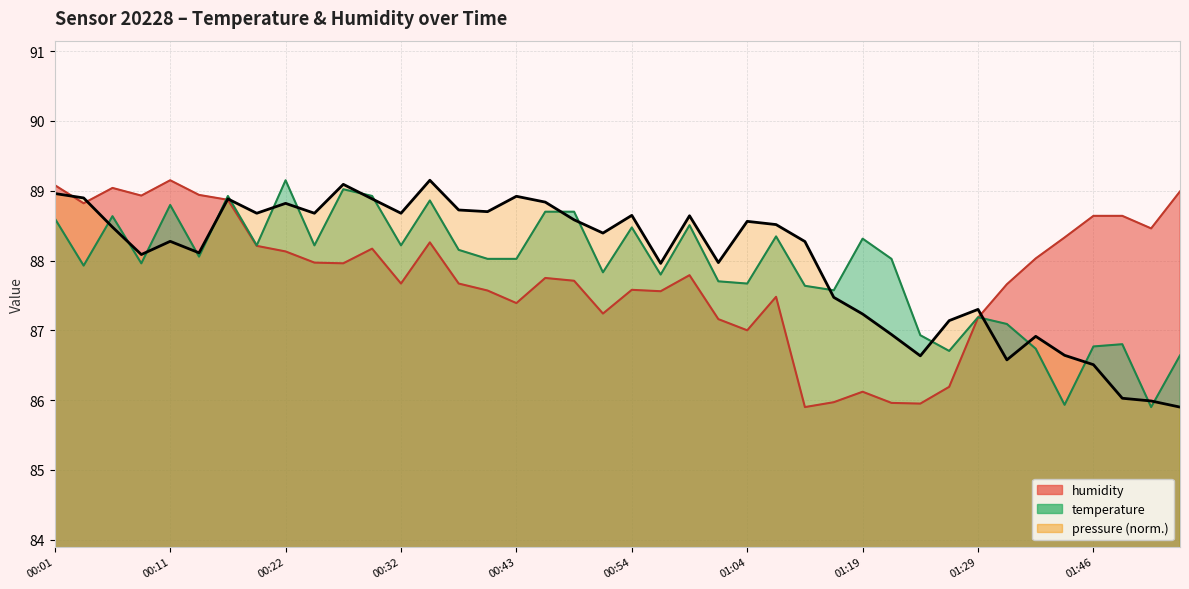

What is the difference between the highest and lowest values at 01:49?

1.8